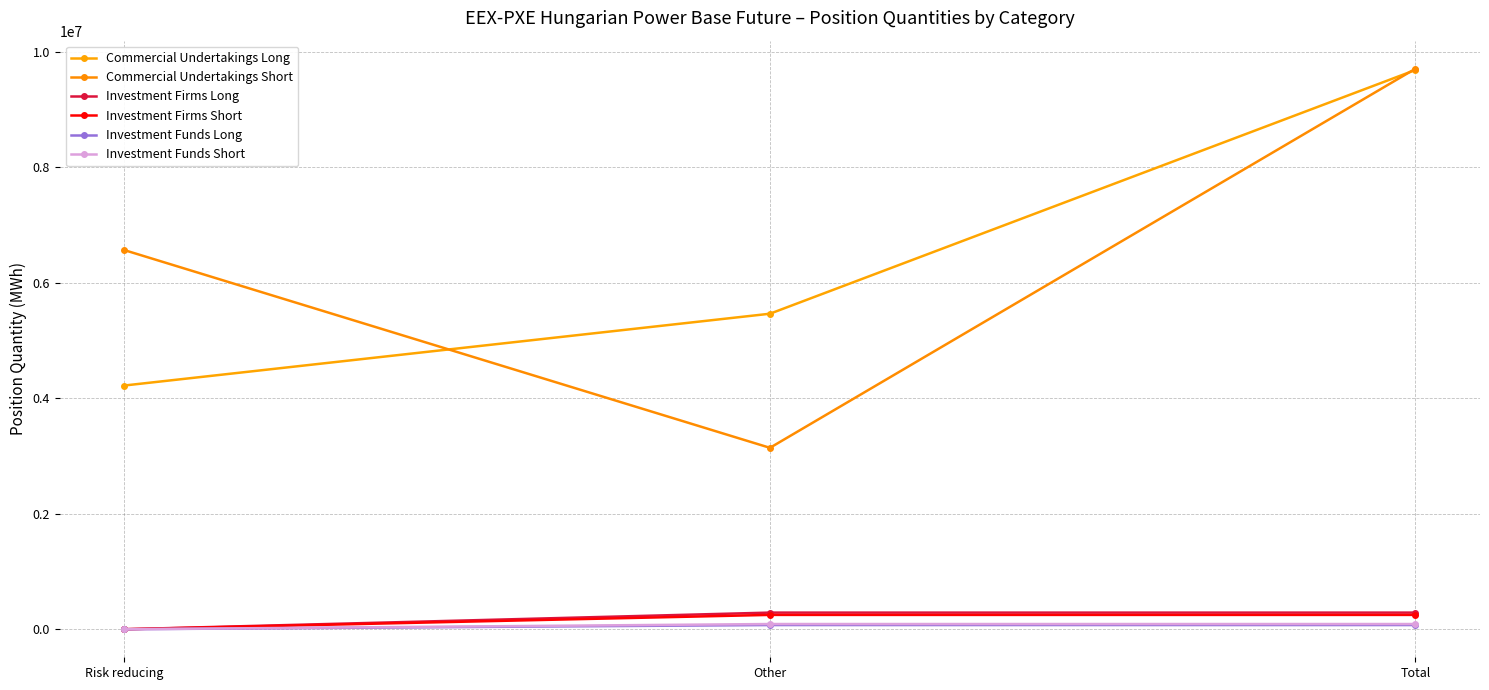

At which category is the sum across all series the highest?

Total